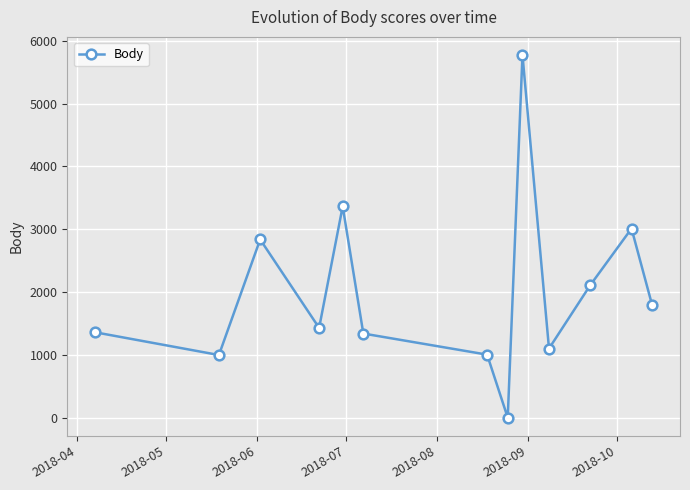

What is the difference between the maximum and minimum values?

5775